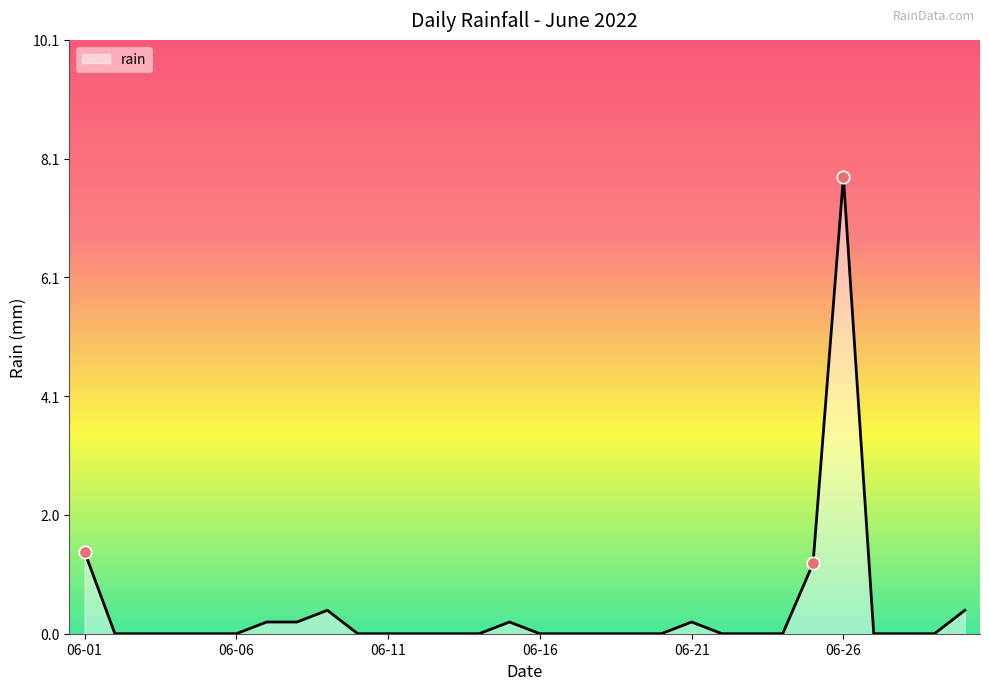

What is the difference between the maximum and minimum values?

7.8